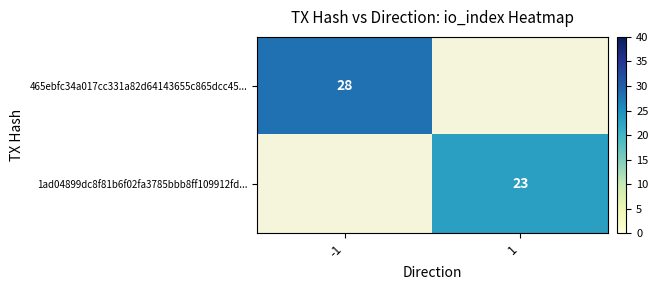

Is it true that 465ebfc34a017cc331a82d64143655c865dcc45... equals 28 at -1?

True